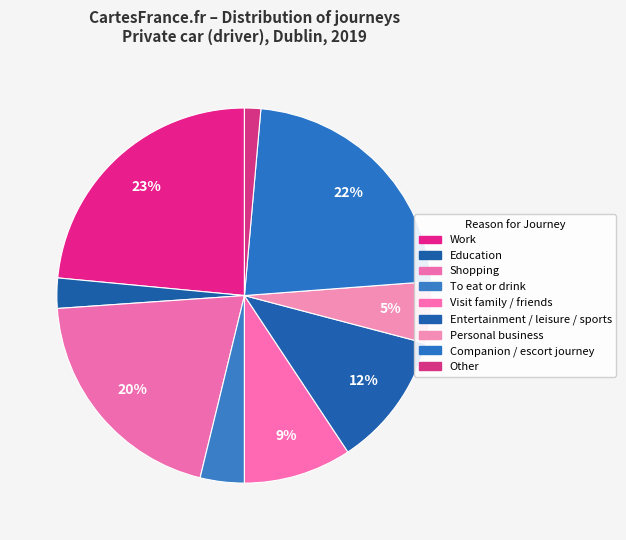

Which has a higher value, Other or Education?

Education